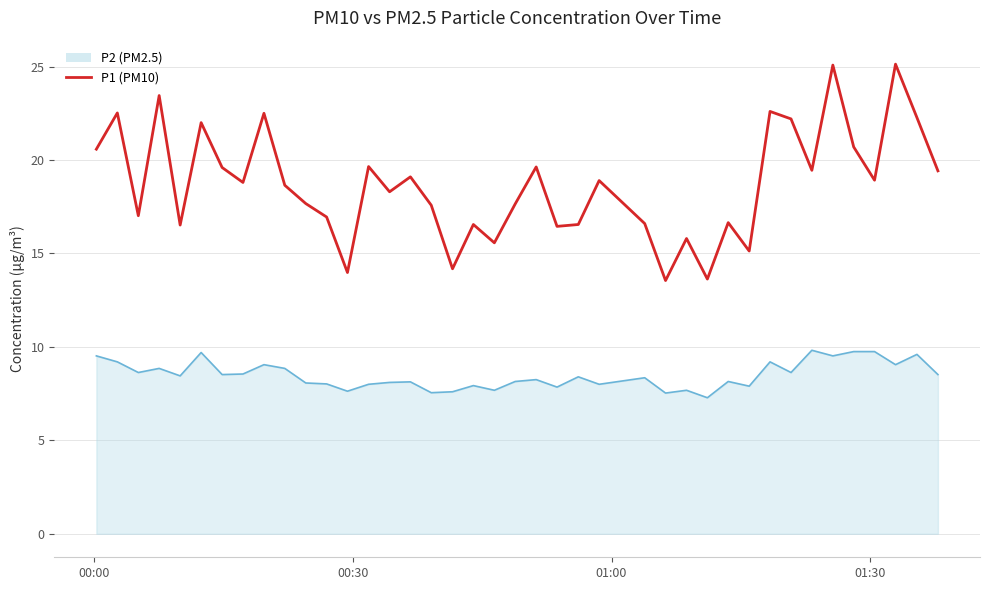

How many series are shown in this chart?

2